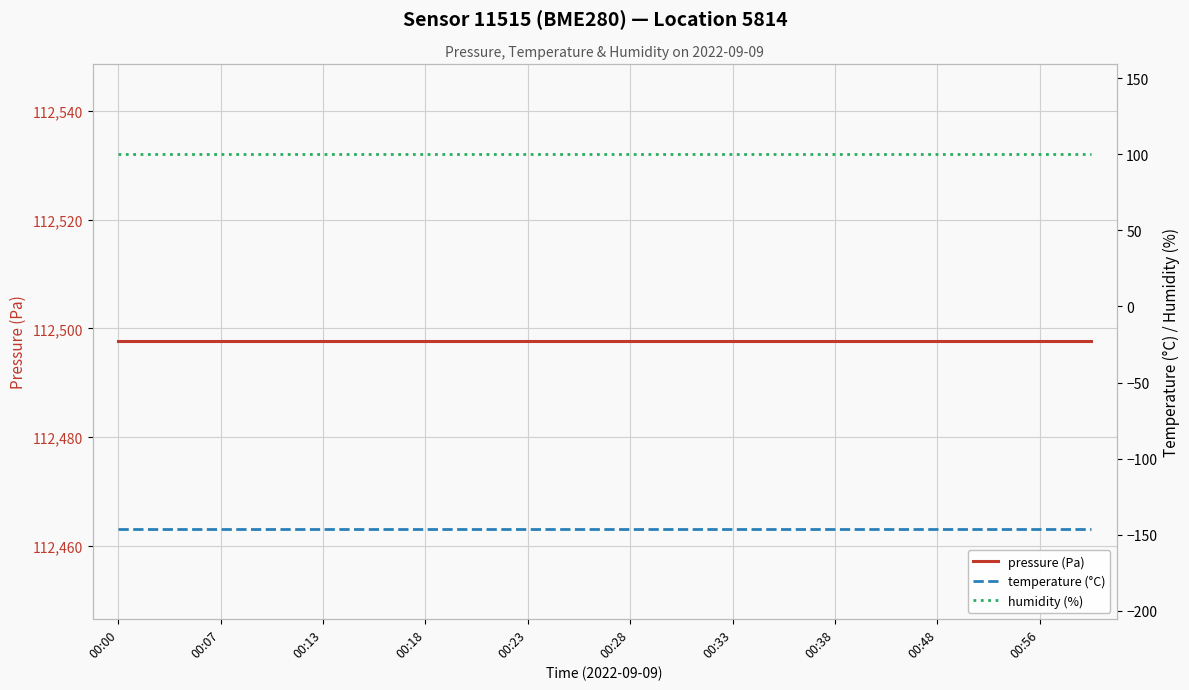

What is the sum of all pressure (Pa) values?

2249952.0